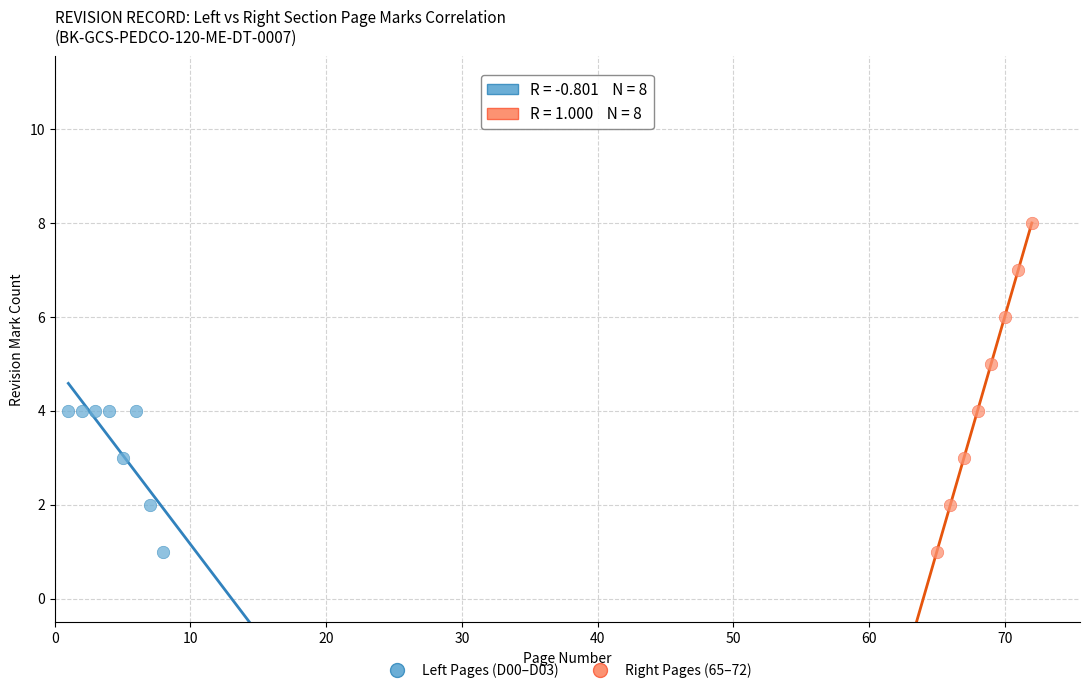

Which series has the widest spread of Y values?

Right Pages (65–72)